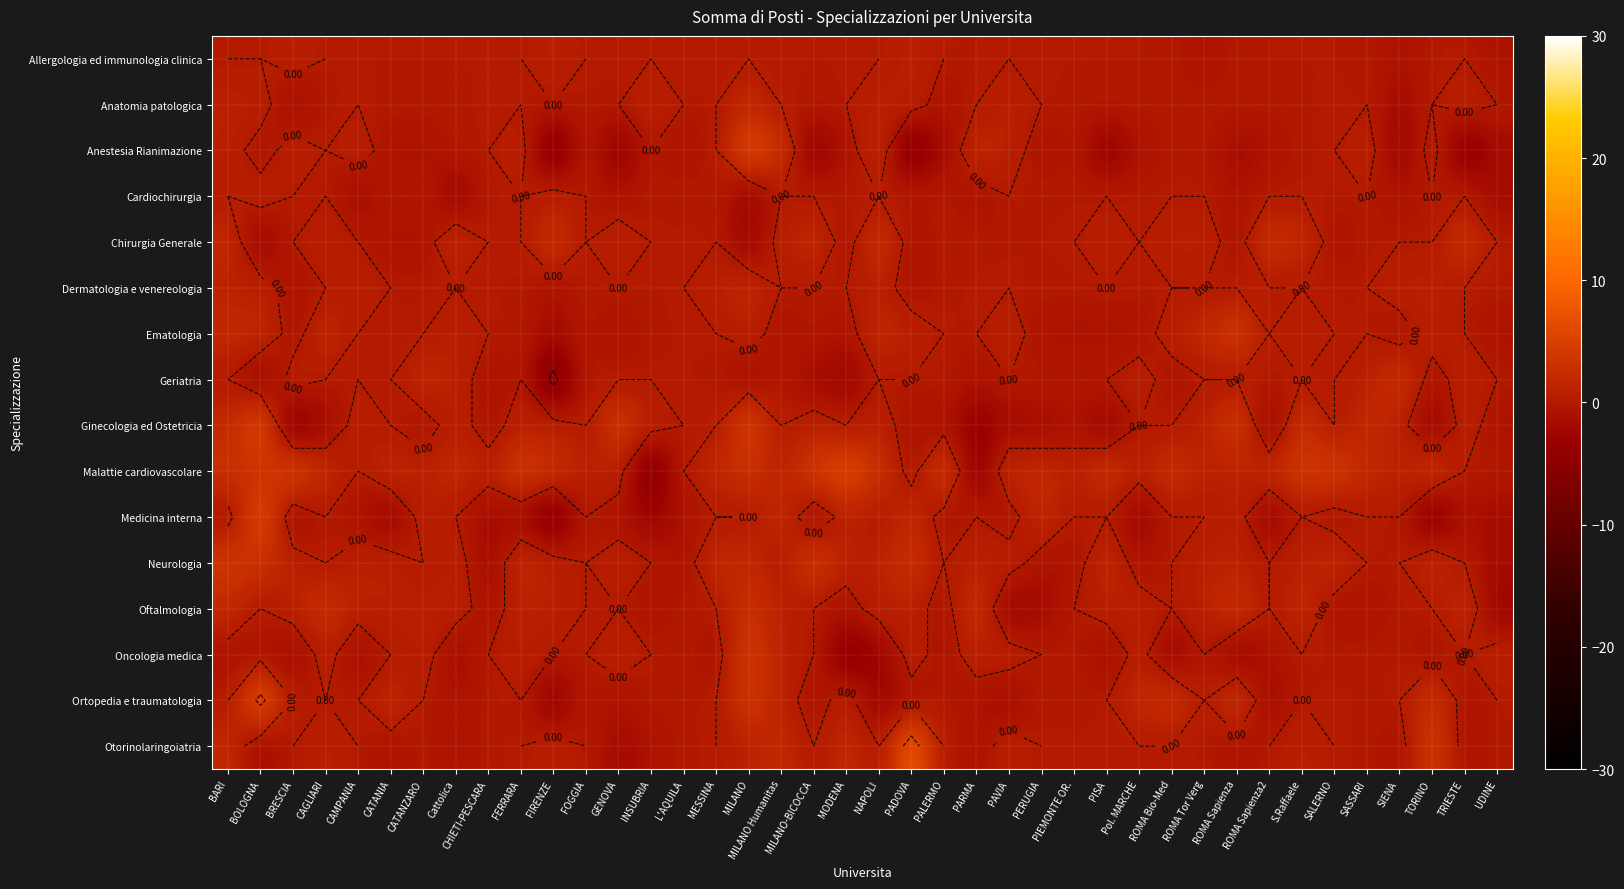

Rank the categories by Ortopedia e traumatologia value from lowest to highest.

FIRENZE, NAPOLI, PAVIA, ROMA Sapienza2, Cattolica, GENOVA, MILANO-BICOCCA, PADOVA, PARMA, TRIESTE, BARI, BRESCIA, CAGLIARI, CAMPANIA, CATANZARO, CHIETI-PESCARA, FERRARA, FOGGIA, INSUBRIA, L'AQUILA, MESSINA, PALERMO, PERUGIA, PIEMONTE OR., PISA, ROMA Tor Verg, S.Raffaele, SALERNO, SASSARI, SIENA, UDINE, MILANO Humanitas, MODENA, CATANIA, Pol. MARCHE, ROMA Bio-Med, ROMA Sapienza, TORINO, MILANO, BOLOGNA